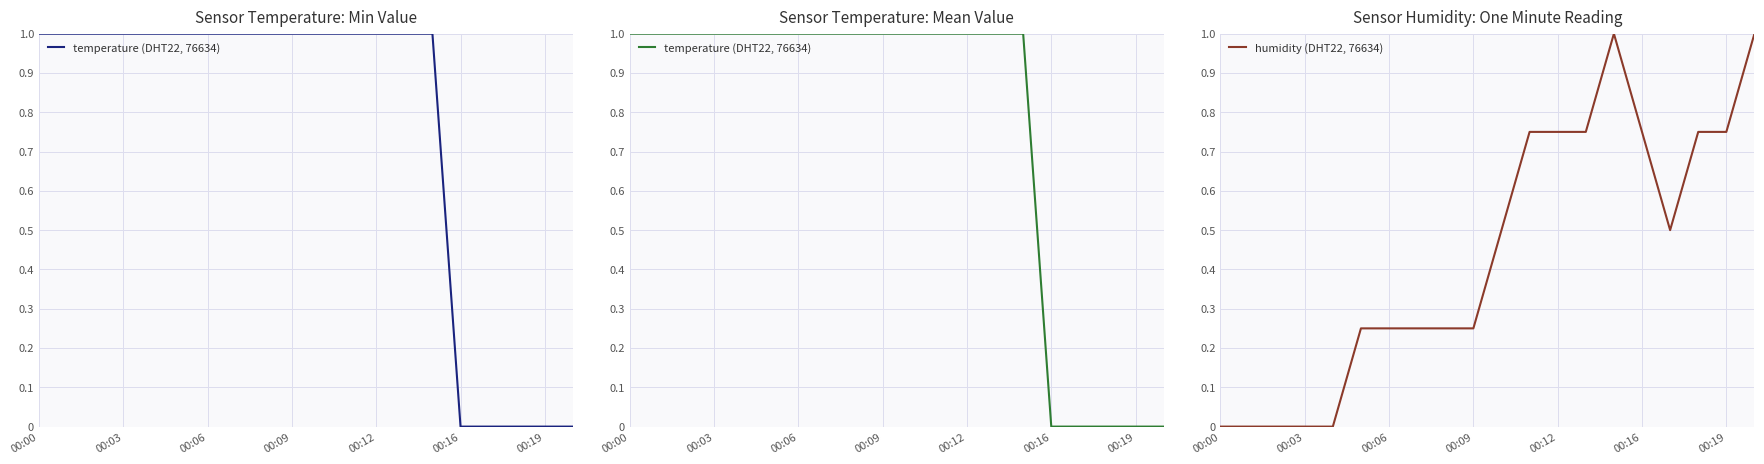

What is the approximate value of temperature (DHT22, 76634) at 8?

1.0